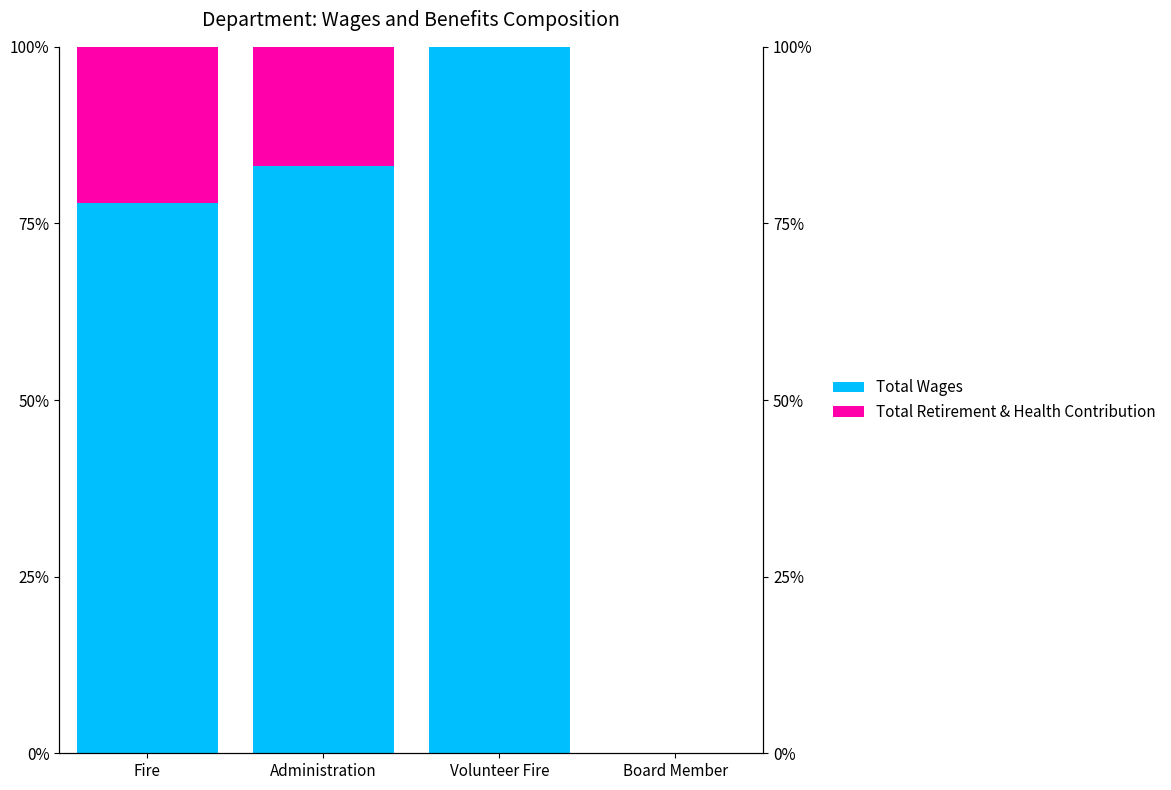

At which label is Total Wages closest to 0?

Board Member